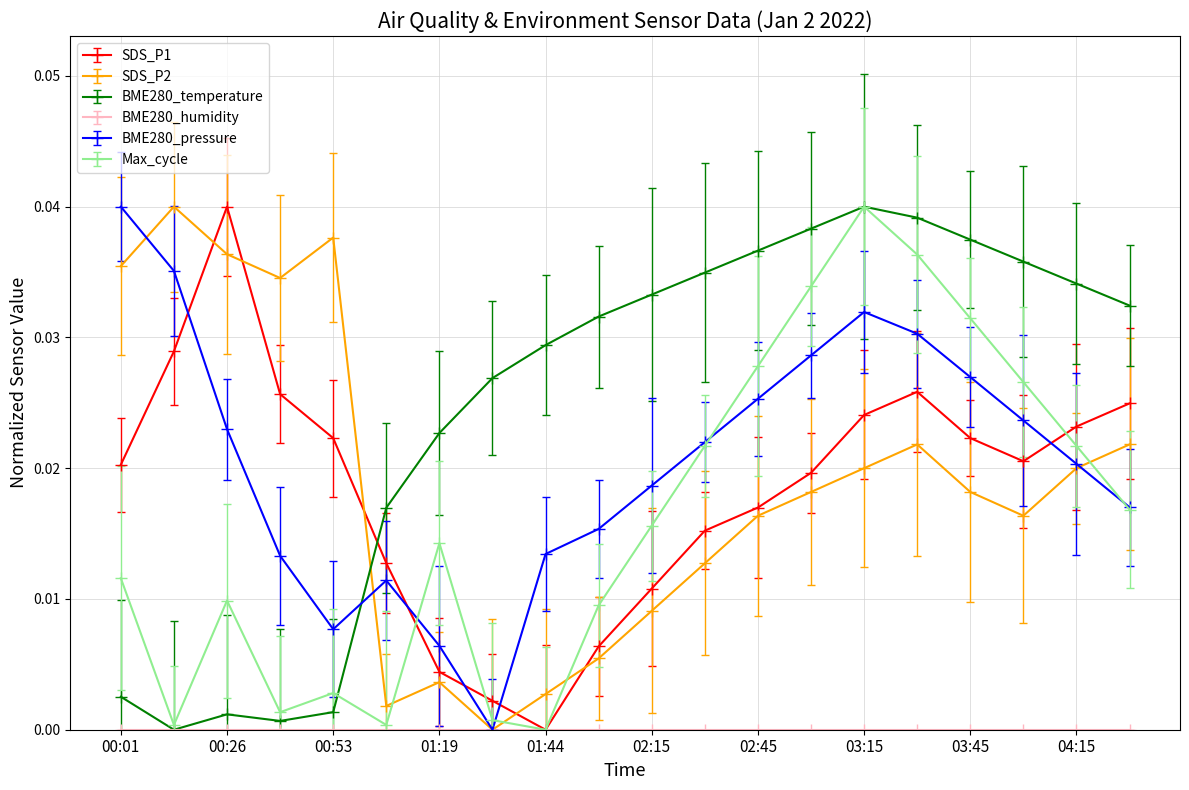

What is the label of the 15th point from the left?

03:15